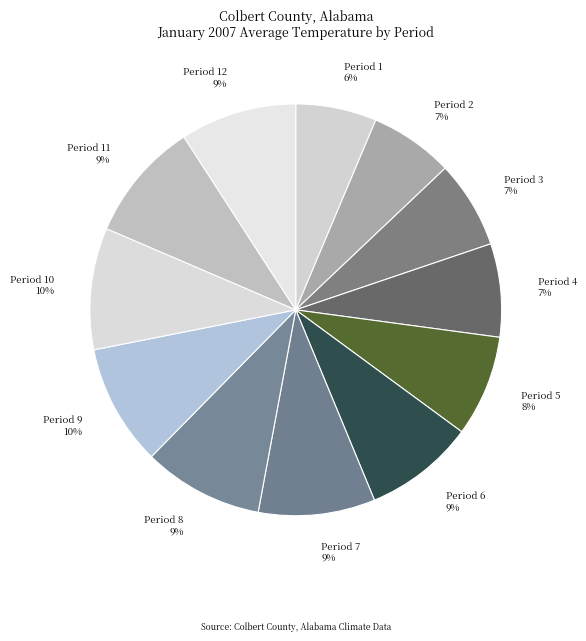

How many segments does this pie chart have?

12